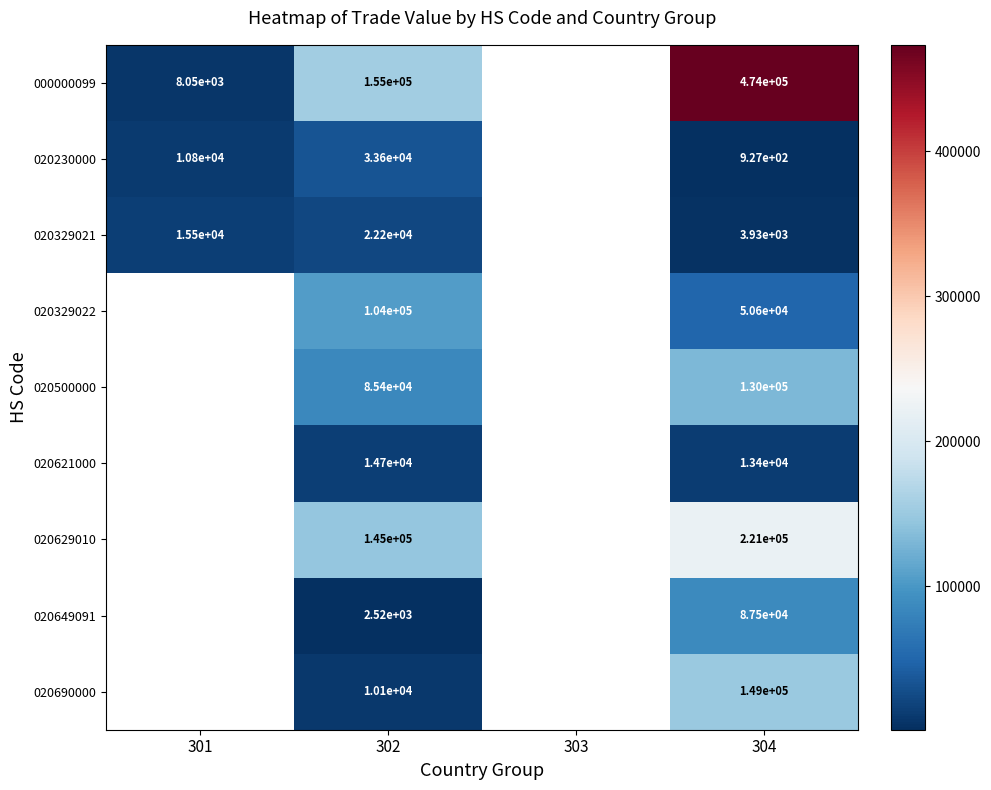

The 020230000 series shows 33600 at 302. True or false?

True